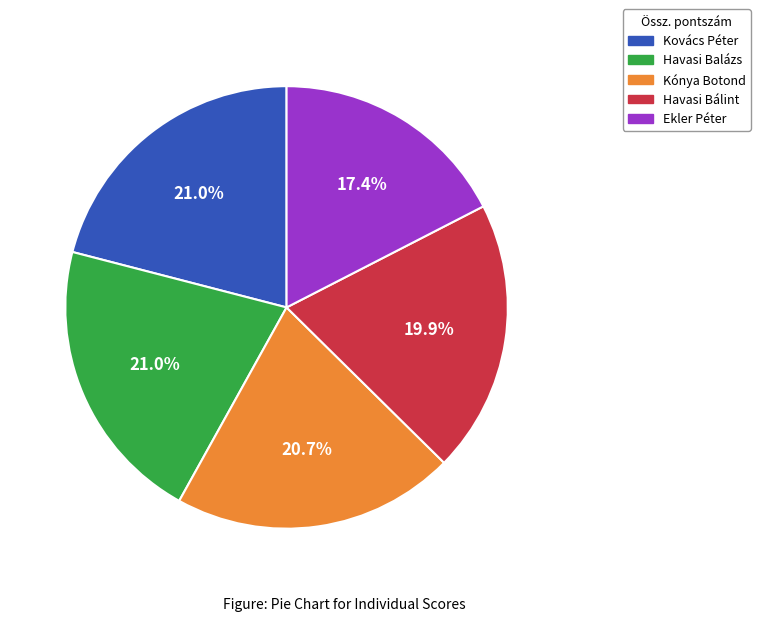

To the nearest percent, what is the difference between the Havasi Balázs and Ekler Péter slice percentages?

4%